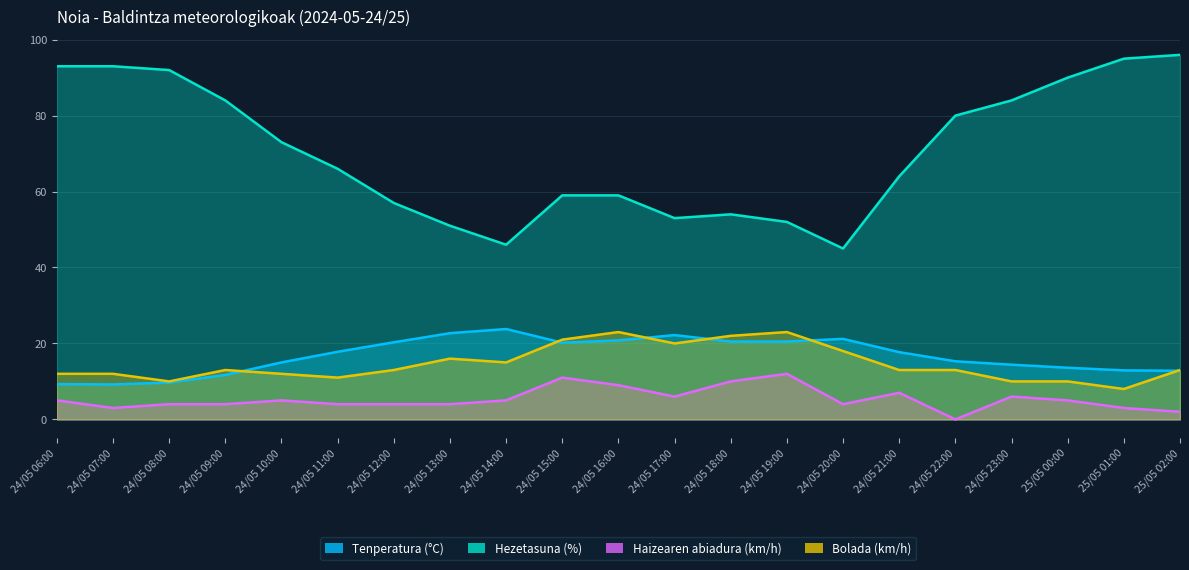

Between 24/05 17:00 and 25/05 00:00, which is larger?

24/05 17:00